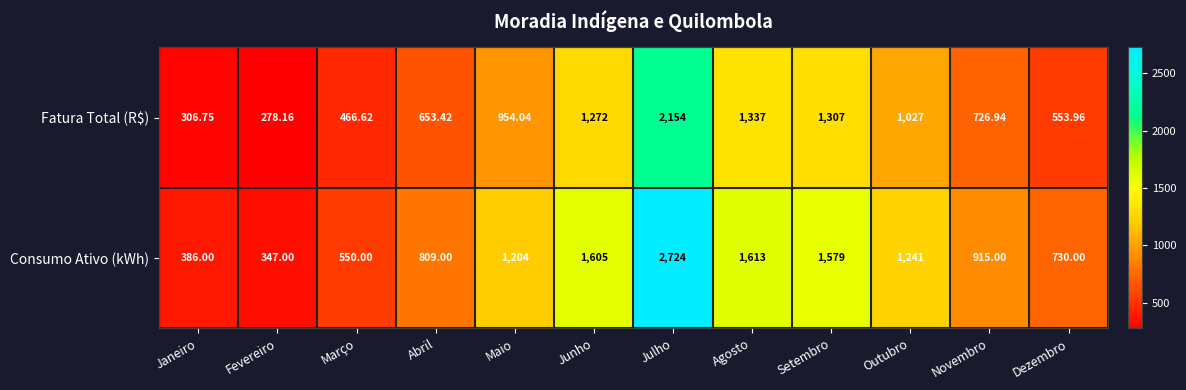

How many data points in Fatura Total (R$) are above 954?

6